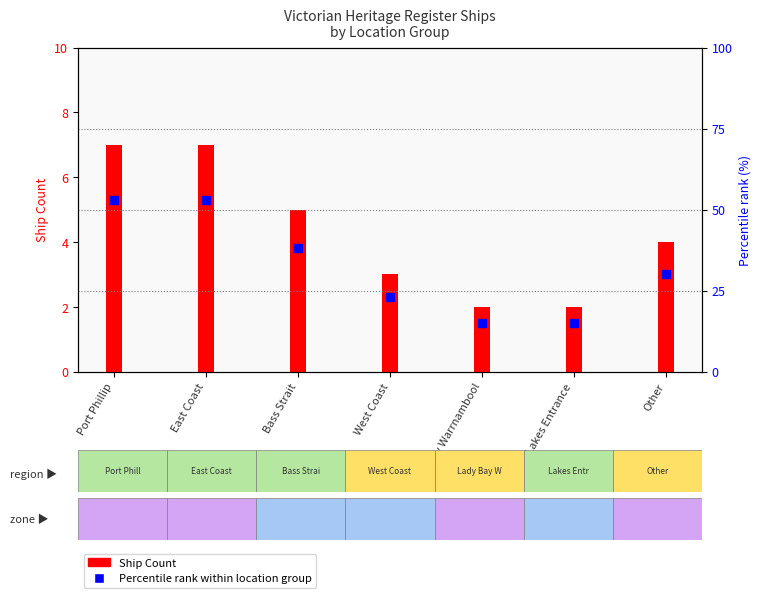

What is the total value across all series at Other?

34